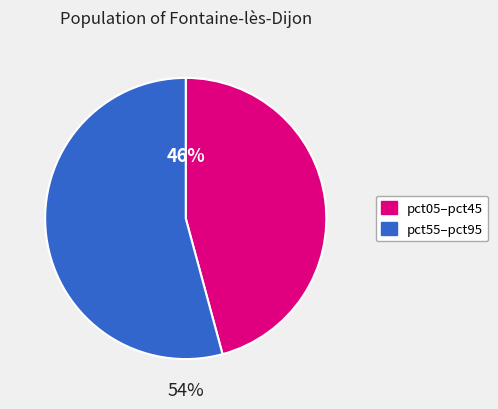

Does any single category account for the majority?

Yes